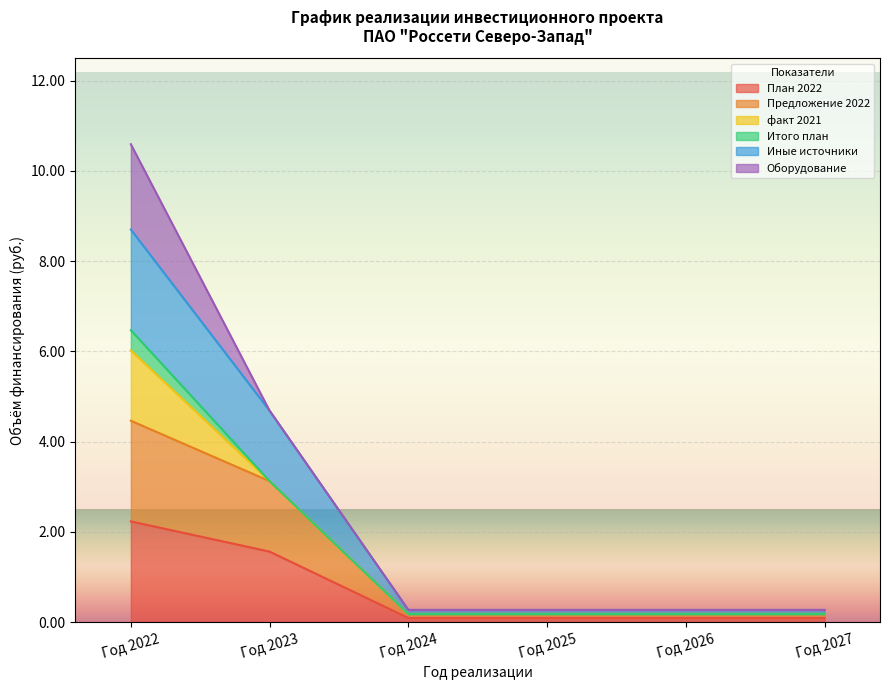

Between Год 2025 and Год 2026, which series saw the biggest shift?

План 2022